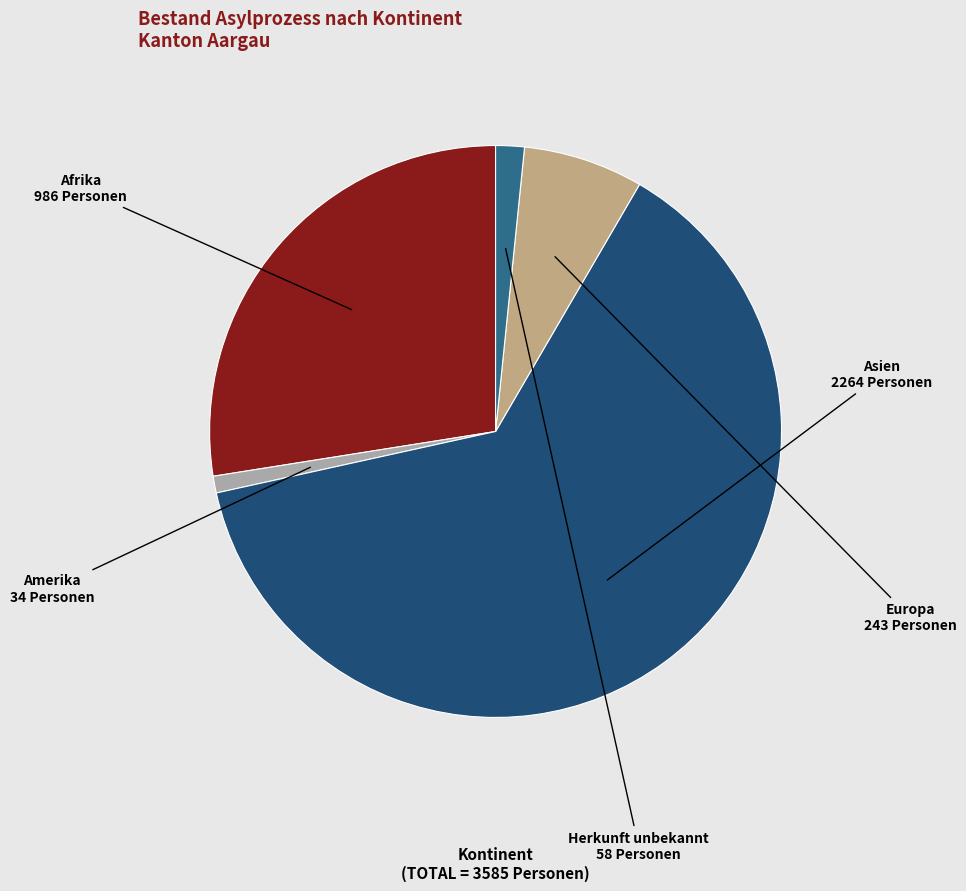

Is there any slice that represents more than half of the pie?

Yes